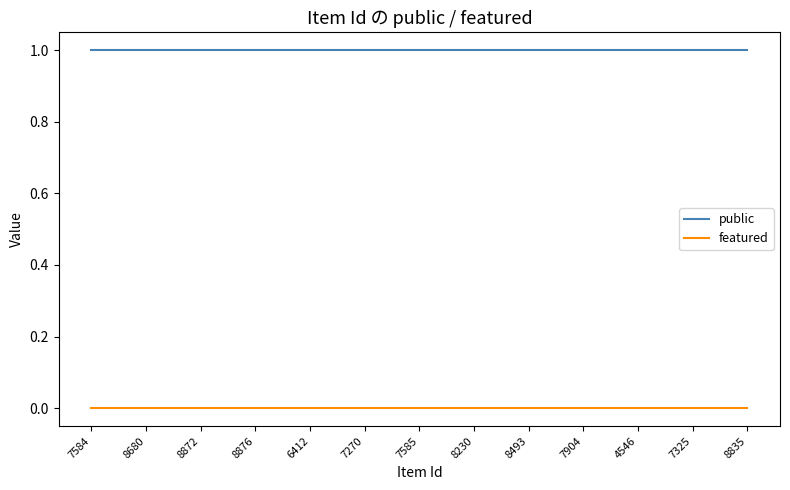

Does the chart display data point markers on the line(s)?

No